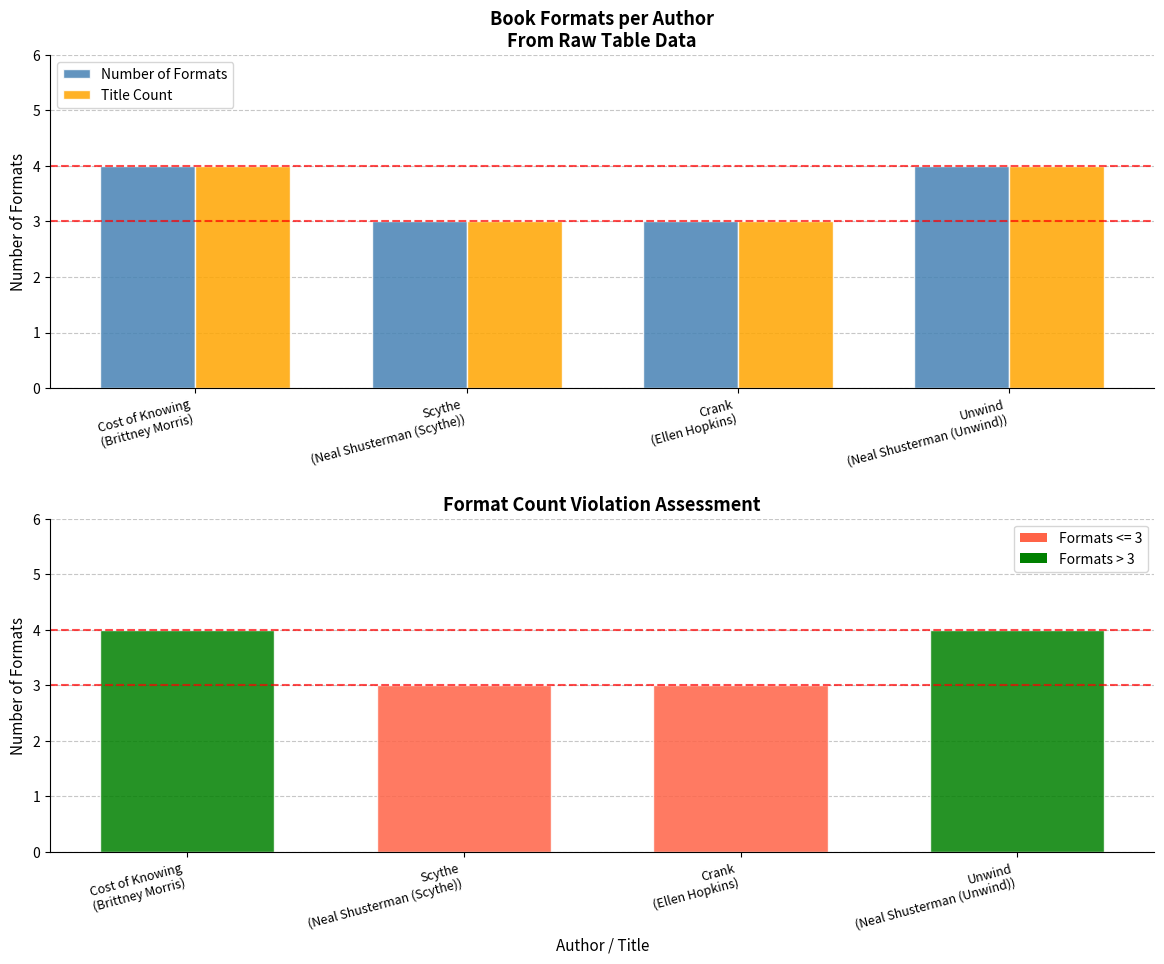

Reading right to left, list all the values displayed in this chart.

Number of Formats: Unwind
(Neal Shusterman (Unwind))=4	Crank
(Ellen Hopkins)=3	Scythe
(Neal Shusterman (Scythe))=3	Cost of Knowing
(Brittney Morris)=4
Title Count: Unwind
(Neal Shusterman (Unwind))=4	Crank
(Ellen Hopkins)=3	Scythe
(Neal Shusterman (Scythe))=3	Cost of Knowing
(Brittney Morris)=4